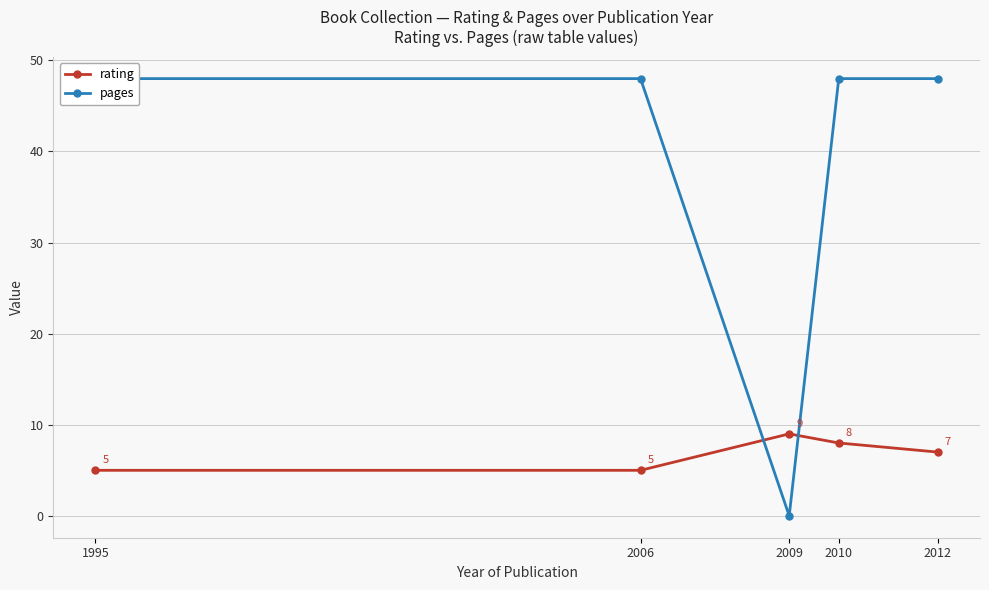

Reading left to right, transcribe all the data shown in this chart.

rating: 1995=5	2006=5	2009=9	2010=8	2012=7
pages: 1995=48	2006=48	2009=0	2010=48	2012=48